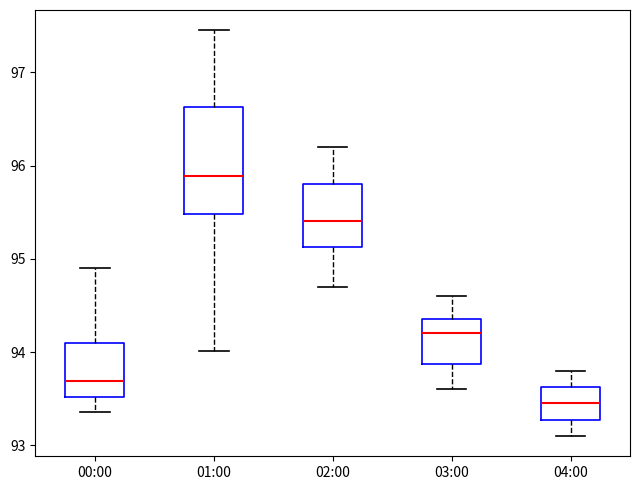

Reading left to right, transcribe this box plot: for each box, give where its median line is, the range the box spans, and where its two whiskers end, as read against the y-axis. The values are not printed on the chart, so give them approximately, as read against the axis.

00:00: median 93.7, box 93.5 to 94.1, whiskers 93.4 to 94.9
01:00: median 95.9, box 95.5 to 96.6, whiskers 94.0 to 97.5
02:00: median 95.4, box 95.1 to 95.8, whiskers 94.7 to 96.2
03:00: median 94.2, box 93.9 to 94.4, whiskers 93.6 to 94.6
04:00: median 93.5, box 93.3 to 93.6, whiskers 93.1 to 93.8